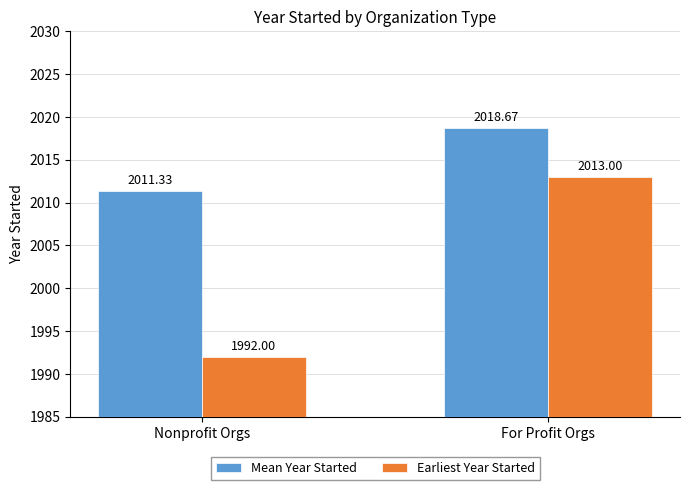

What is the label of the 1st bar from the right?

For Profit Orgs